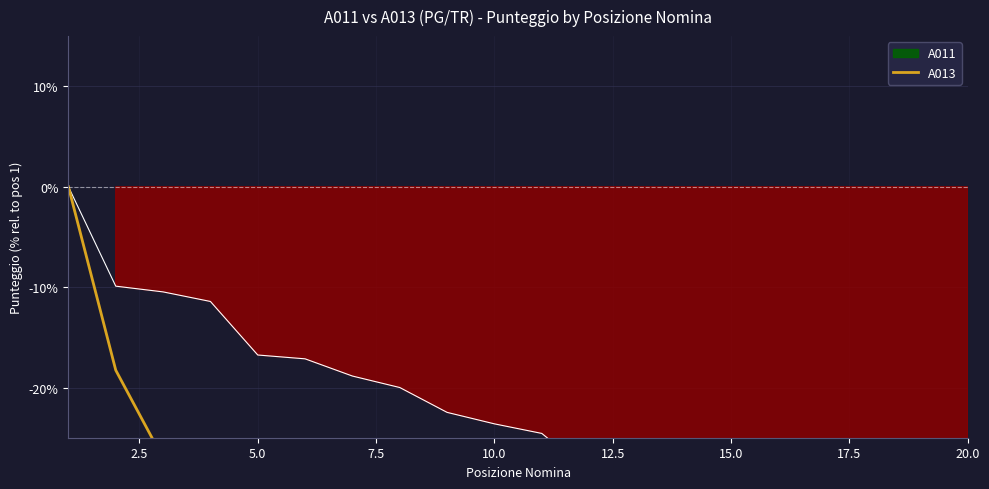

True or false: the data shows -27.1 at 5.0.

True